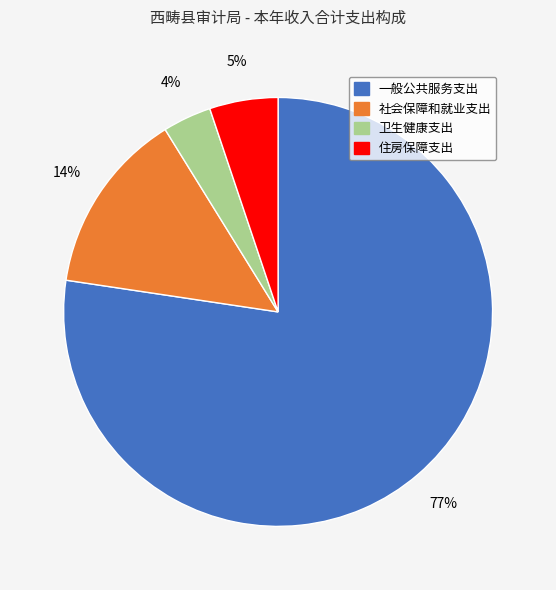

True or false: 一般公共服务支出 accounts for 77% of the total.

True